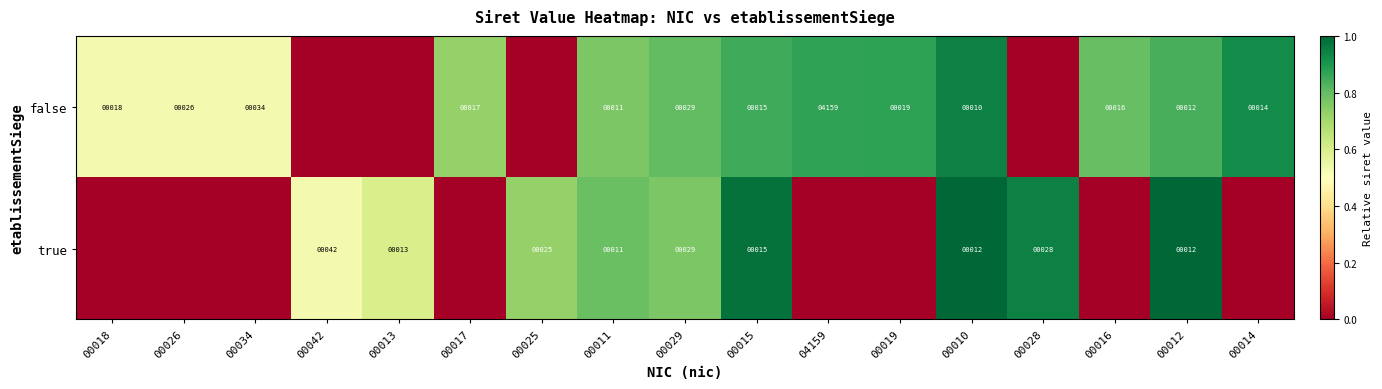

The false series shows 4 at 00014. True or false?

False